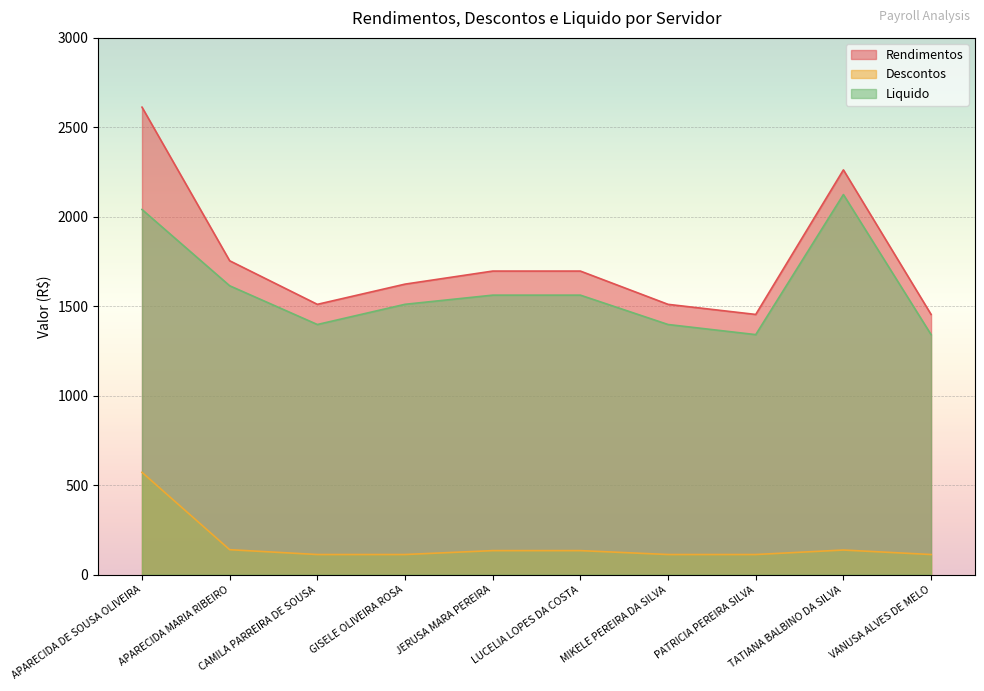

In Rendimentos, how many points are higher than both neighbors (excluding endpoints)?

1